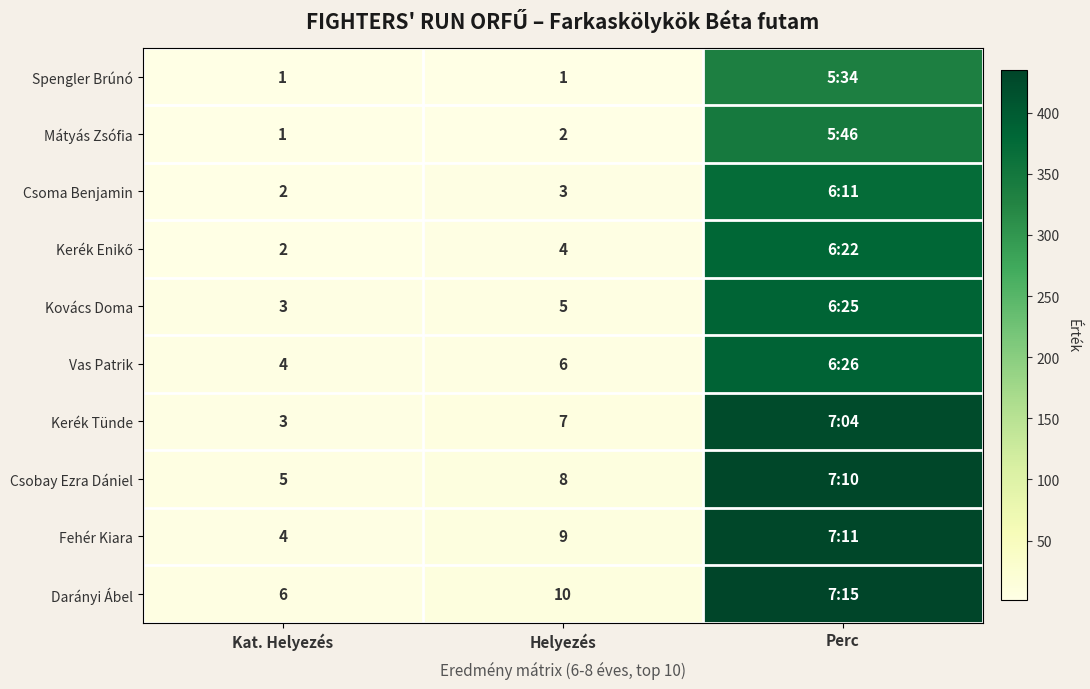

The Kerék Tünde series shows 12 at Helyezés. True or false?

False